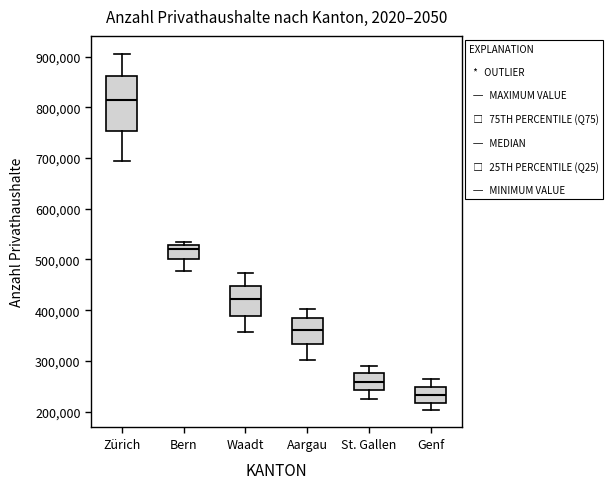

Reading left to right, read every box against the y-axis: the position of its median line, the range the box covers, and the ends of its whiskers. The values are not printed on the chart, so give them approximately, as read against the axis.

Zürich: median 810000, box 750000 to 860000, whiskers 700000 to 910000
Bern: median 520000, box 500000 to 530000, whiskers 480000 to 530000 (just above the box's upper edge)
Waadt: median 420000, box 390000 to 450000, whiskers 360000 to 470000
Aargau: median 360000, box 330000 to 380000, whiskers 300000 to 400000
St. Gallen: median 260000, box 240000 to 280000, whiskers 230000 to 290000
Genf: median 230000, box 220000 to 250000, whiskers 200000 to 270000